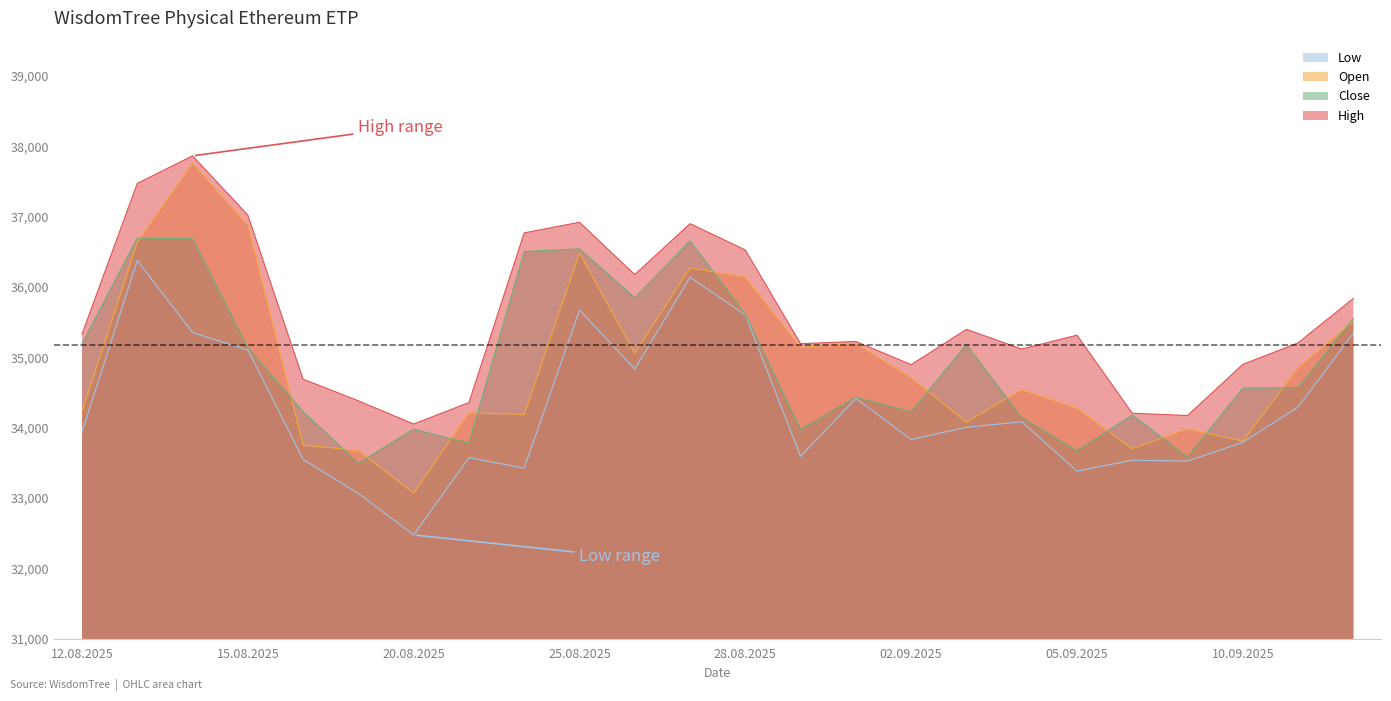

True or false: Open has a value of 34540 at 04.09.2025.

True